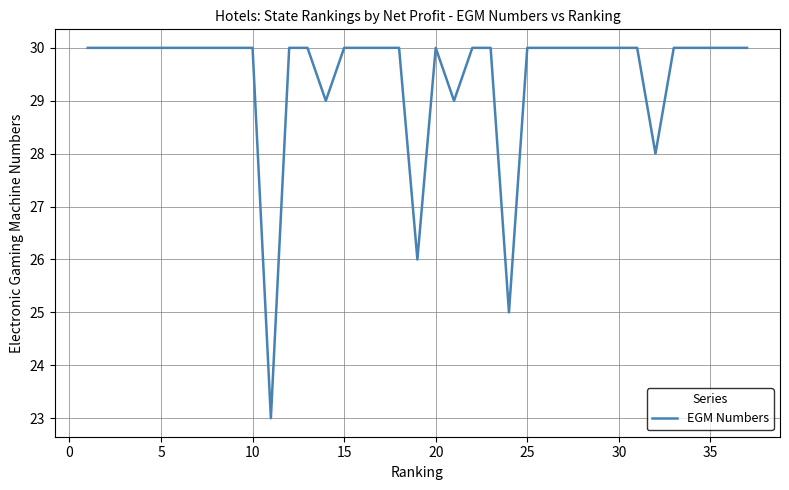

What is the smallest value displayed?

23